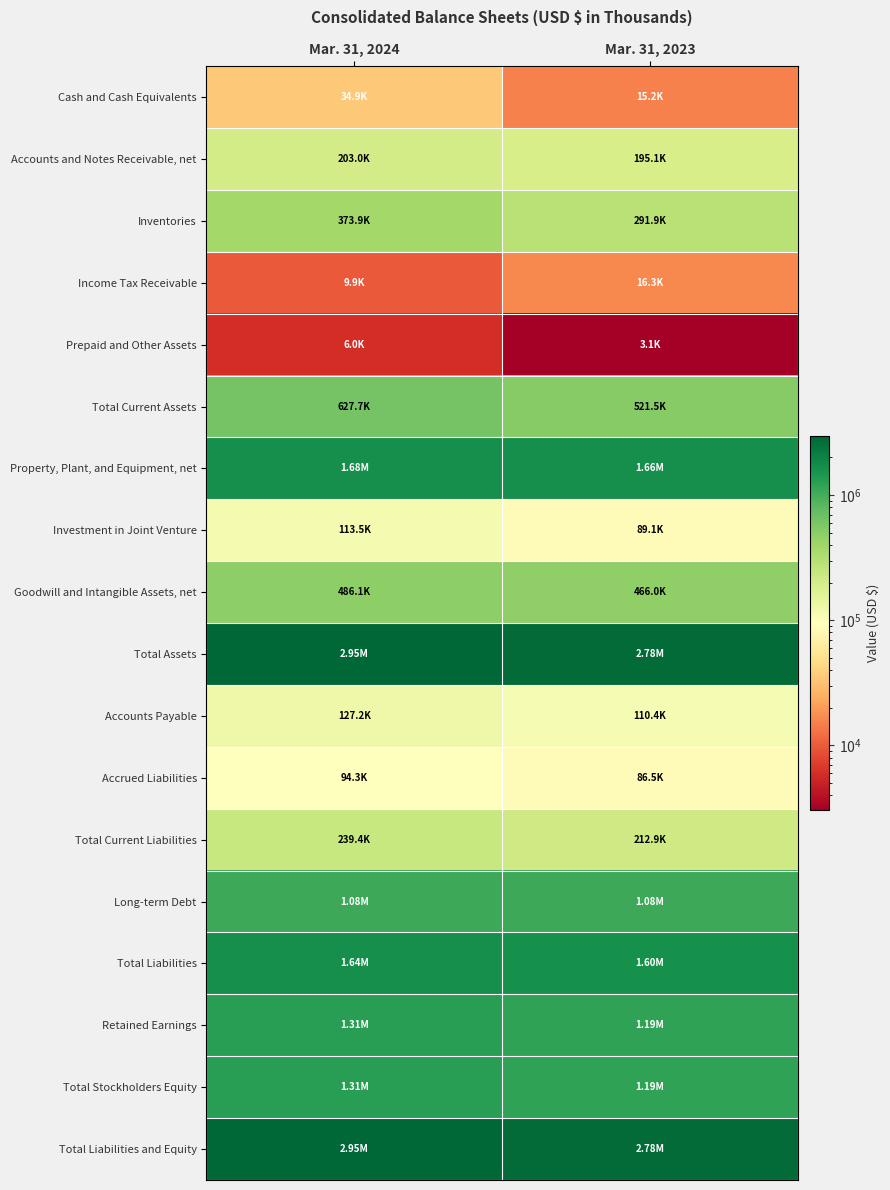

Reading left to right, what are all the values shown in this chart?

Cash and Cash Equivalents: Mar. 31, 2024=34925	Mar. 31, 2023=15242
Accounts and Notes Receivable, net: Mar. 31, 2024=202985	Mar. 31, 2023=195052
Inventories: Mar. 31, 2024=373923	Mar. 31, 2023=291882
Income Tax Receivable: Mar. 31, 2024=9910	Mar. 31, 2023=16267
Prepaid and Other Assets: Mar. 31, 2024=5950	Mar. 31, 2023=3060
Total Current Assets: Mar. 31, 2024=627693	Mar. 31, 2023=521503
Property, Plant, and Equipment, net: Mar. 31, 2024=1676217	Mar. 31, 2023=1662061
Investment in Joint Venture: Mar. 31, 2024=113478	Mar. 31, 2023=89111
Goodwill and Intangible Assets, net: Mar. 31, 2024=486117	Mar. 31, 2023=466043
Total Assets: Mar. 31, 2024=2947019	Mar. 31, 2023=2781002
Accounts Payable: Mar. 31, 2024=127183	Mar. 31, 2023=110408
Accrued Liabilities: Mar. 31, 2024=94327	Mar. 31, 2023=86472
Total Current Liabilities: Mar. 31, 2024=239409	Mar. 31, 2023=212889
Long-term Debt: Mar. 31, 2024=1083299	Mar. 31, 2023=1079032
Total Liabilities: Mar. 31, 2024=1638484	Mar. 31, 2023=1595308
Retained Earnings: Mar. 31, 2024=1311567	Mar. 31, 2023=1188883
Total Stockholders Equity: Mar. 31, 2024=1308535	Mar. 31, 2023=1185694
Total Liabilities and Equity: Mar. 31, 2024=2947019	Mar. 31, 2023=2781002